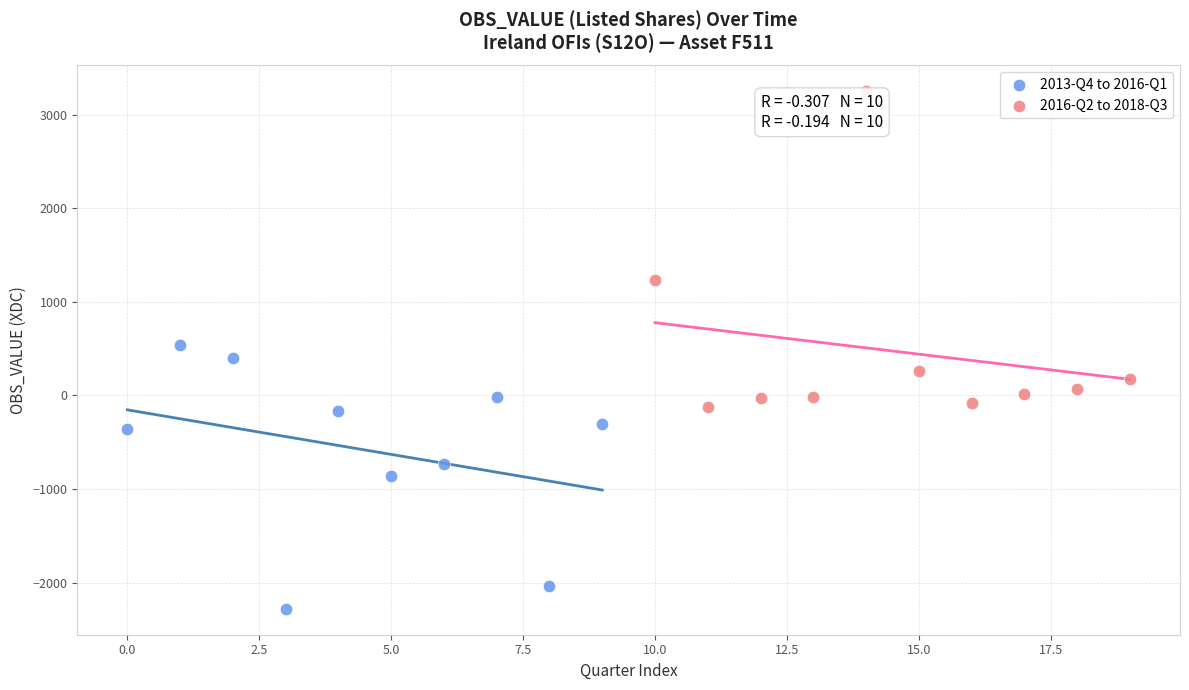

Which series contains the lowest Y value?

2013-Q4 to 2016-Q1